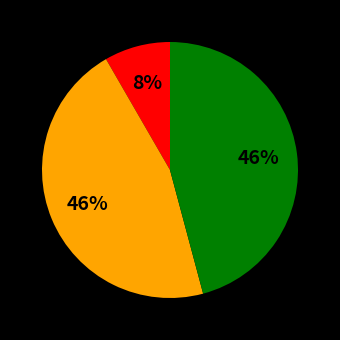

How many slices are in this pie chart?

3